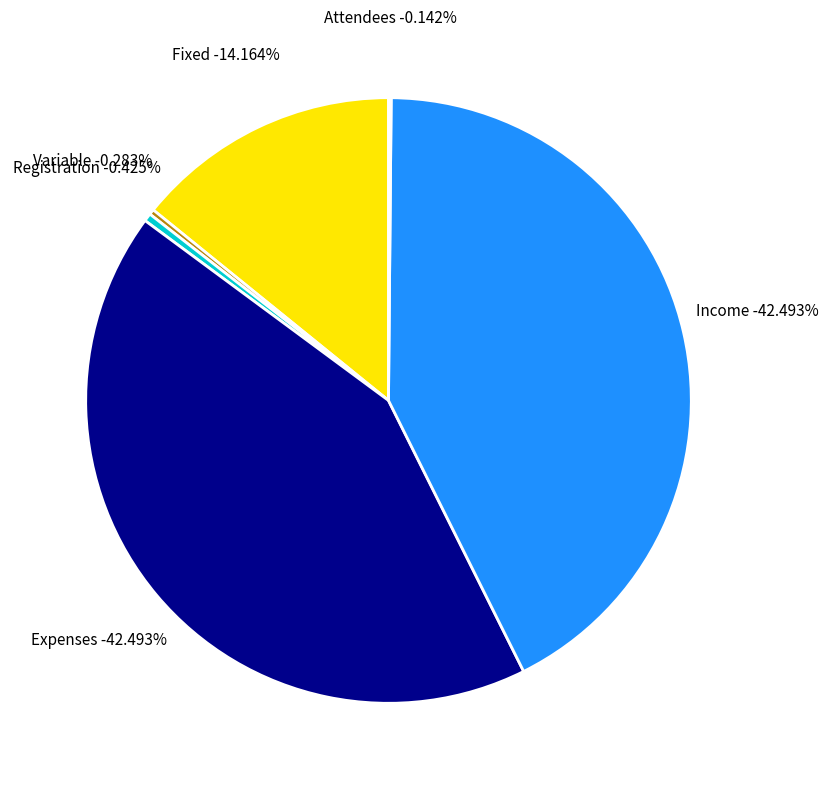

How many segments does this pie chart have?

6